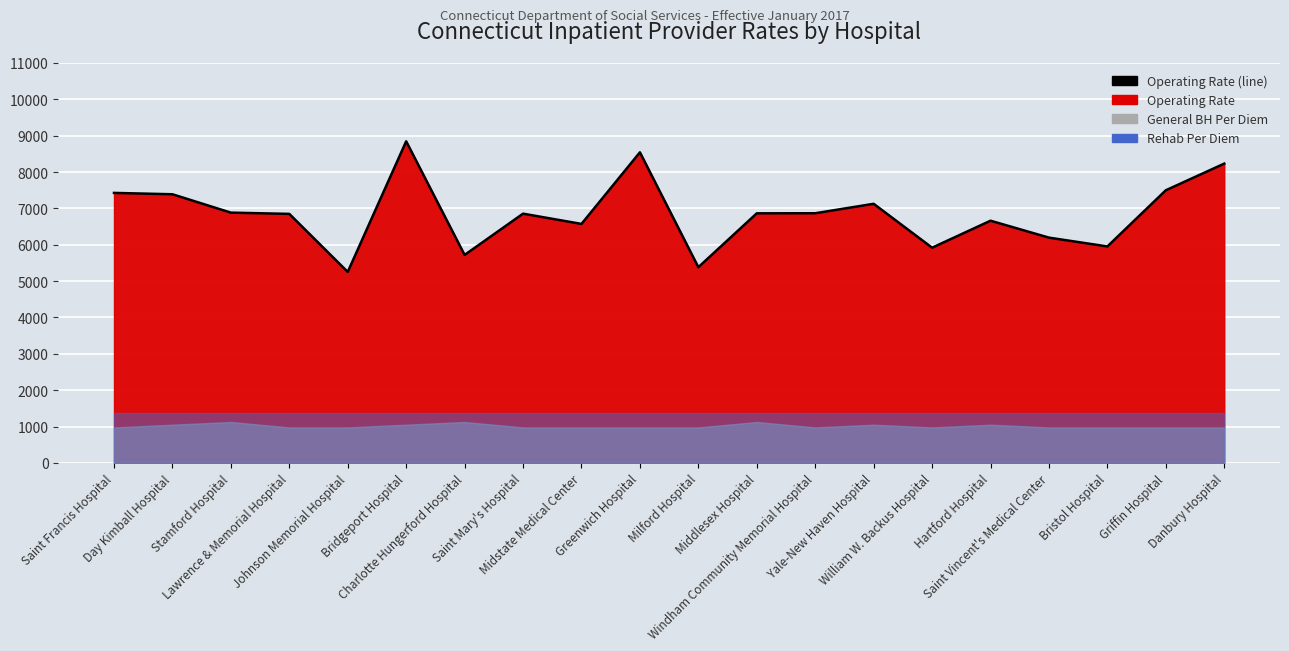

What is the change in value from Midstate Medical Center to Danbury Hospital?

+1659.3